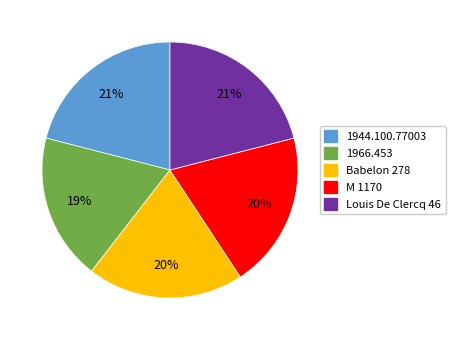

Between 1944.100.77003 and Babelon 278, which is larger?

1944.100.77003